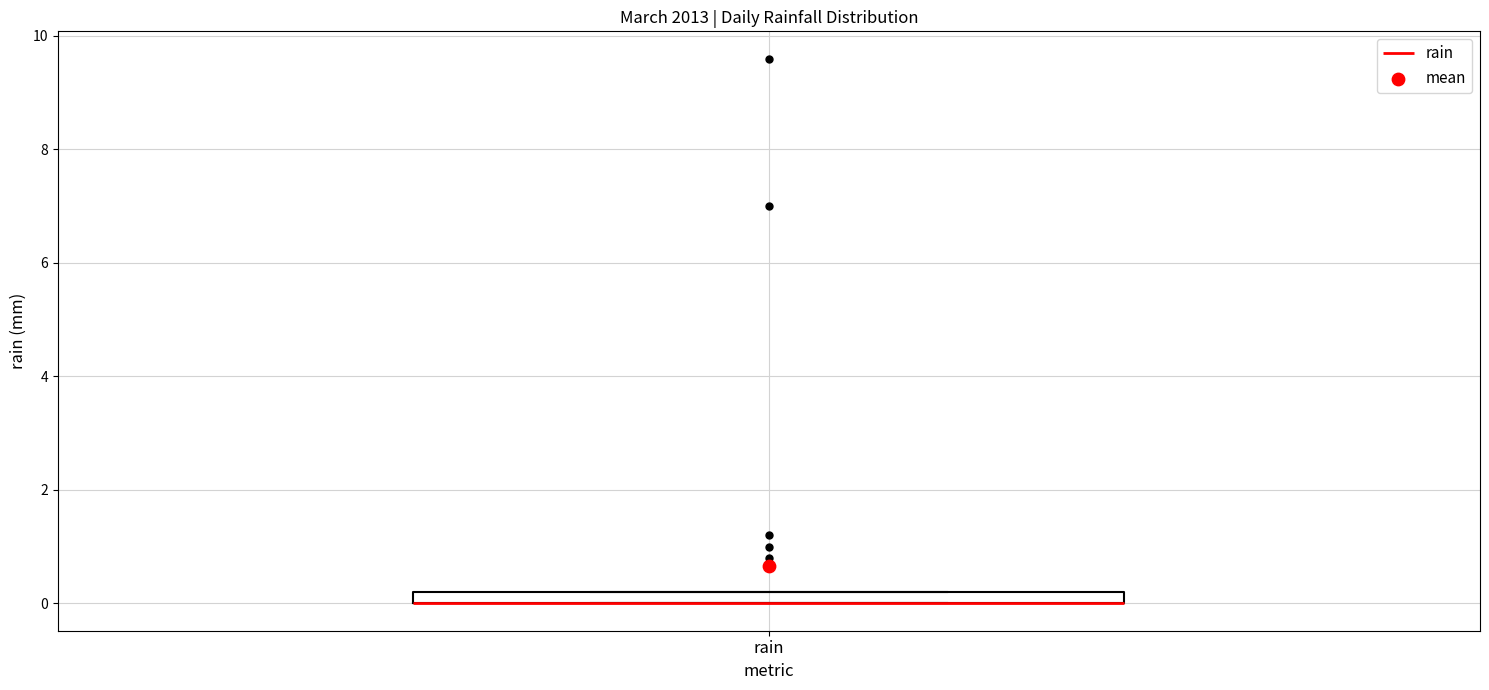

Where is the lower edge of the box for rain on the y-axis? The values are not printed on the chart, so give them approximately, as read against the axis.

0.0